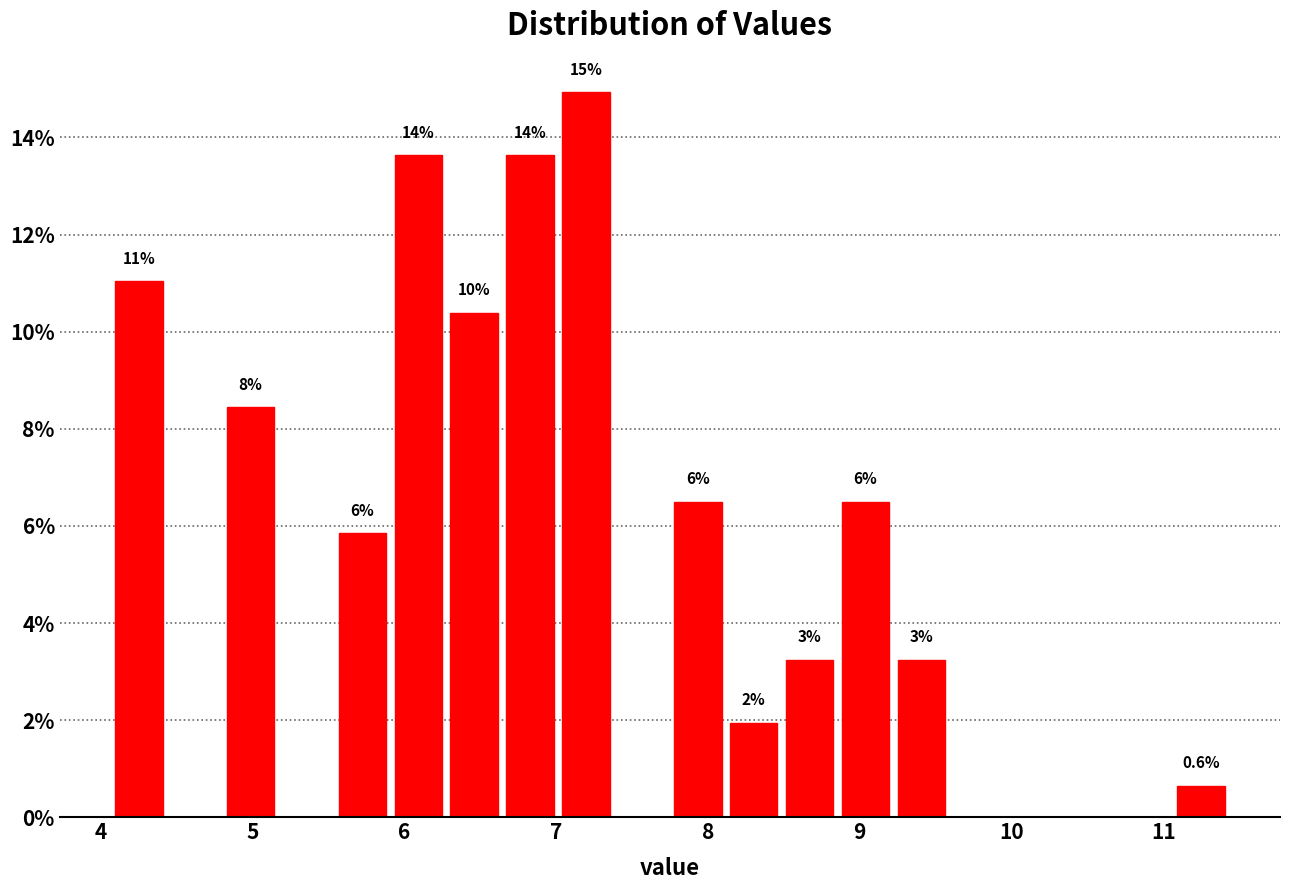

Read against the x-axis, roughly where is the centre of the tallest bar?

7.2